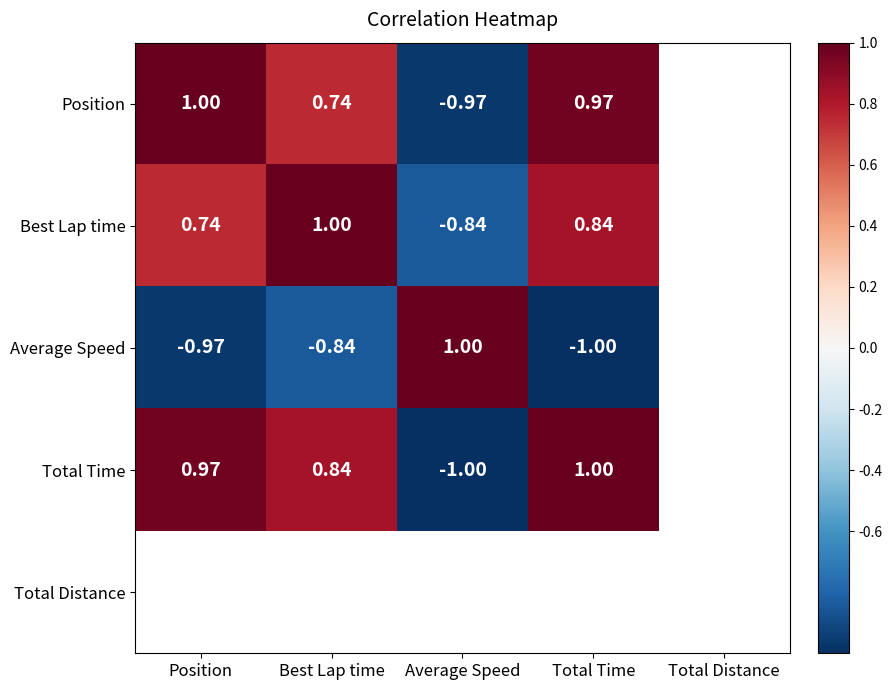

How many data points in Total Time are above 0?

3